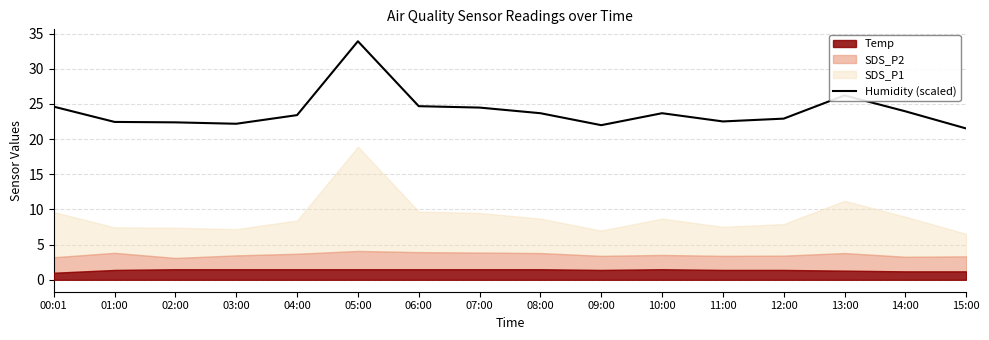

Between 15:00 and 10:00, which is larger?

10:00